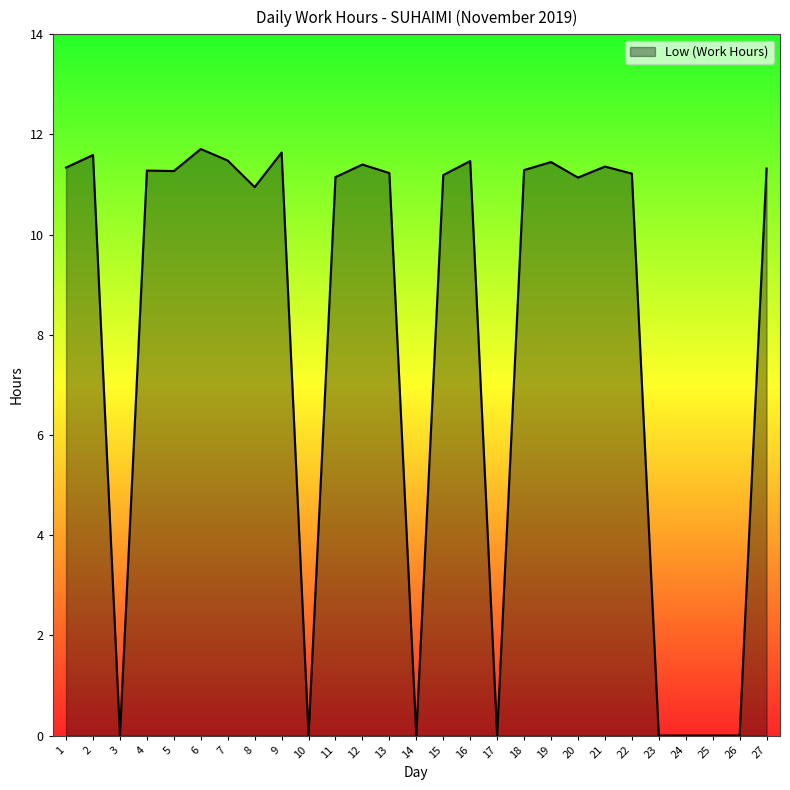

What is the ratio of the value at 9 to the value at 13?

1.0